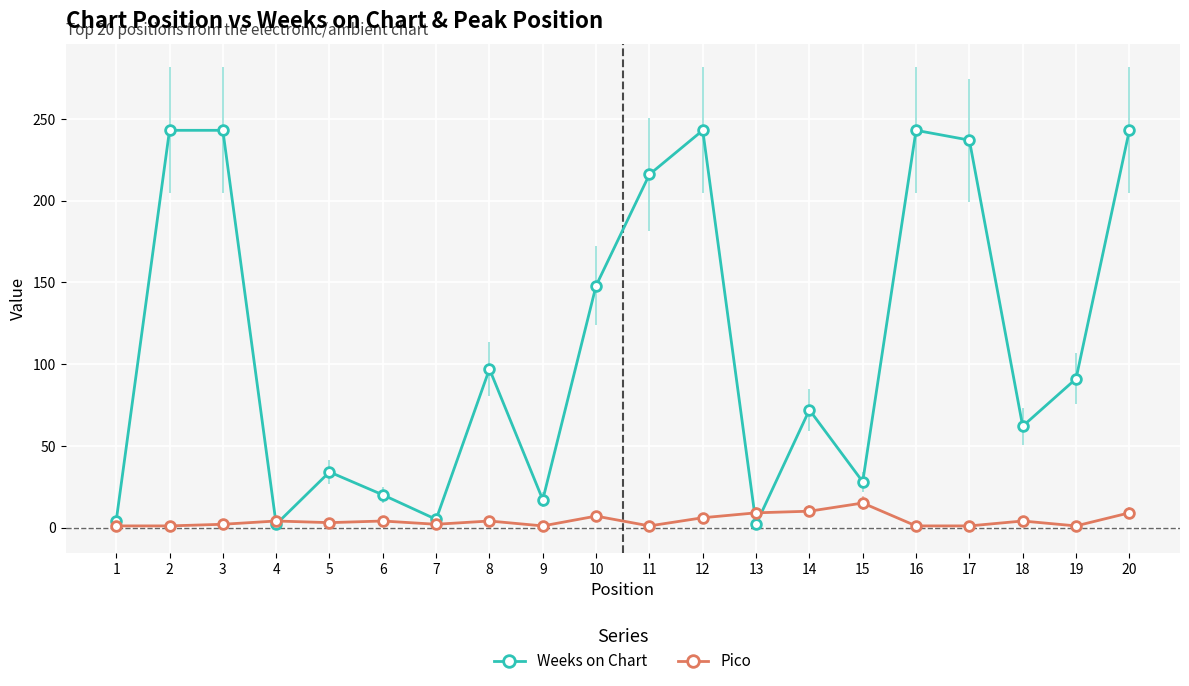

At which category does Weeks on Chart reach its first local valley?

4